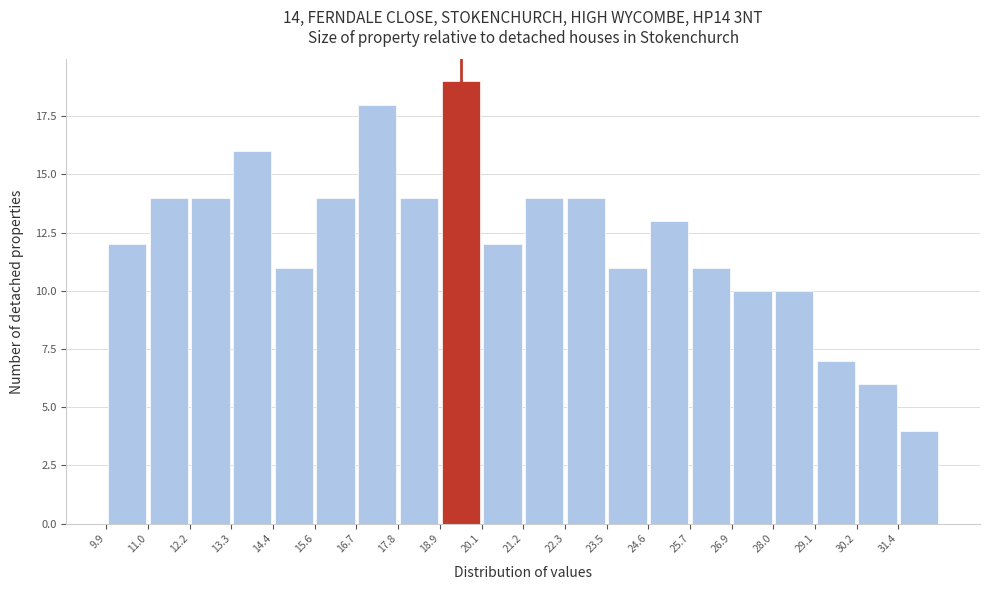

Which range on the x-axis has the tallest bar?

19.0 to 20.0